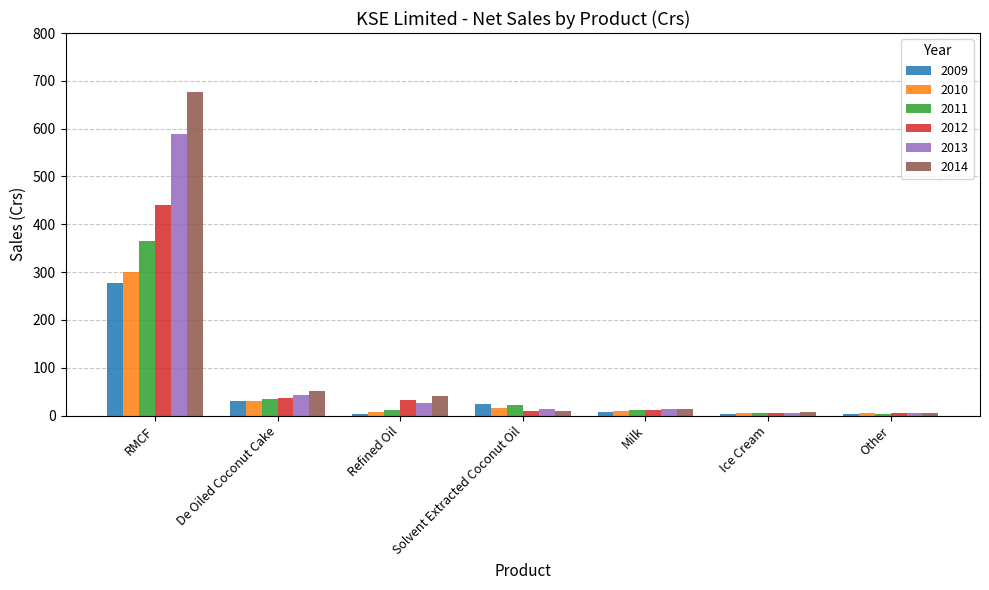

What is the approximate value of 2009 at De Oiled Coconut Cake?

30.1